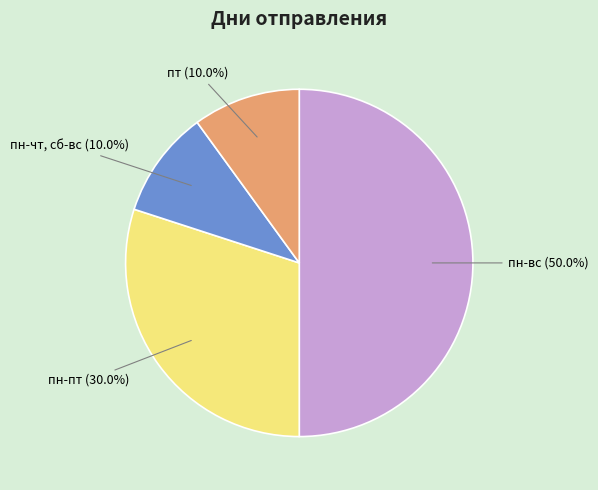

Count the number of slices in the pie.

4